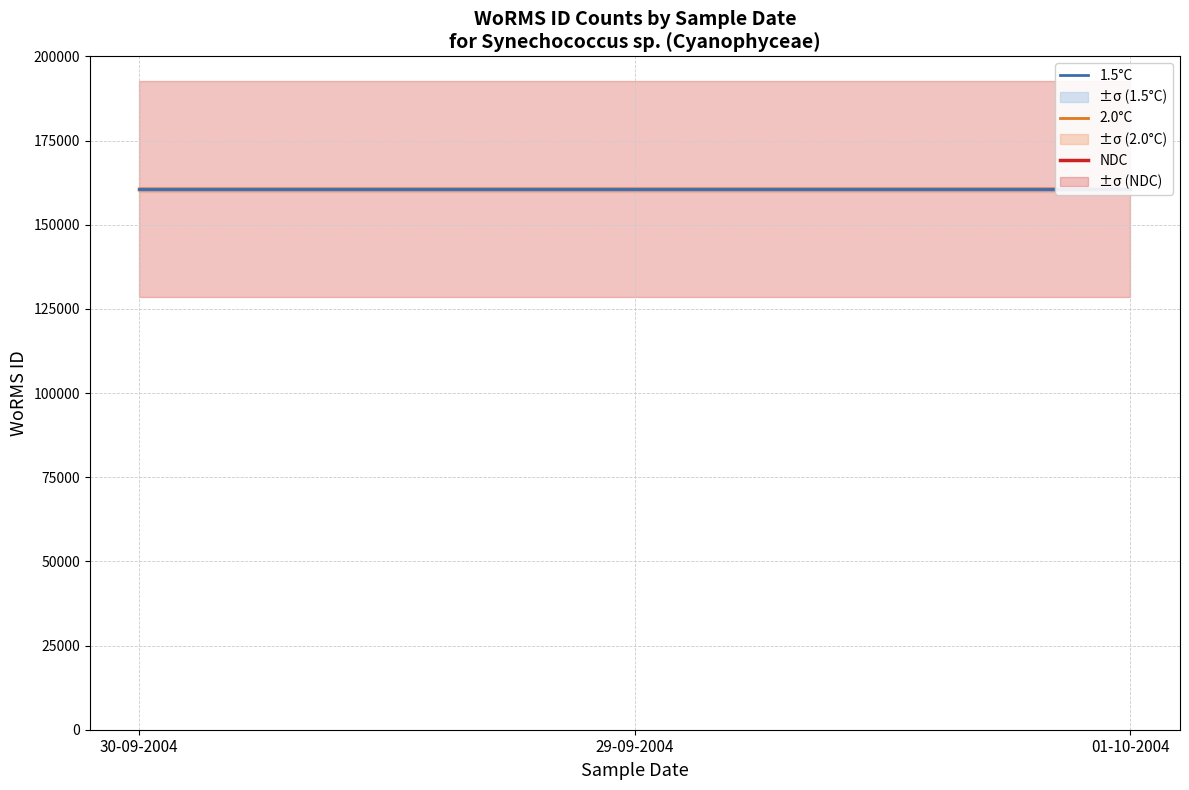

What is the minimum value shown in the chart?

160532